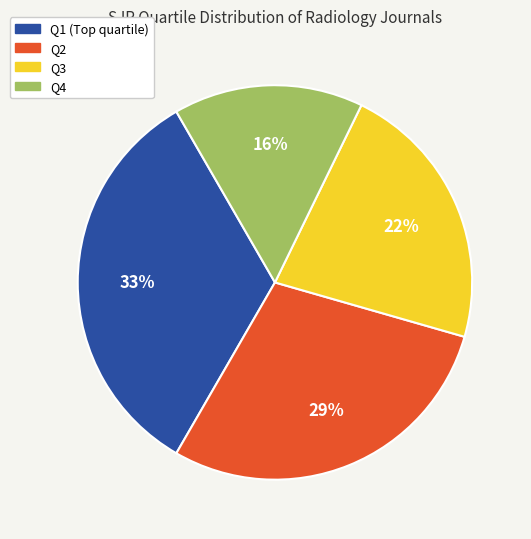

To the nearest percent, what percentage of the pie is Q4?

16%